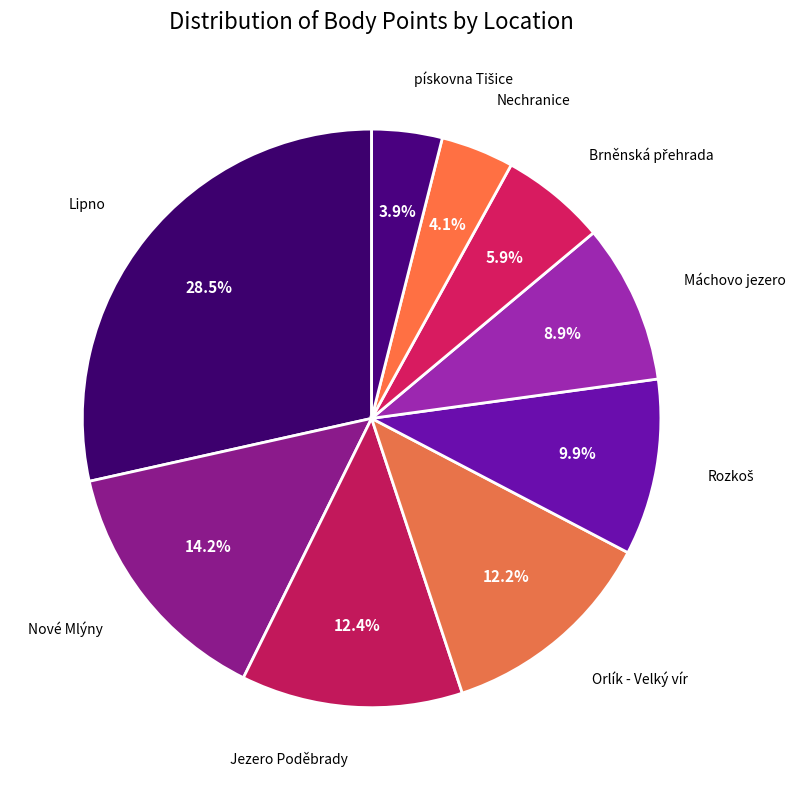

Count the number of slices in the pie.

9